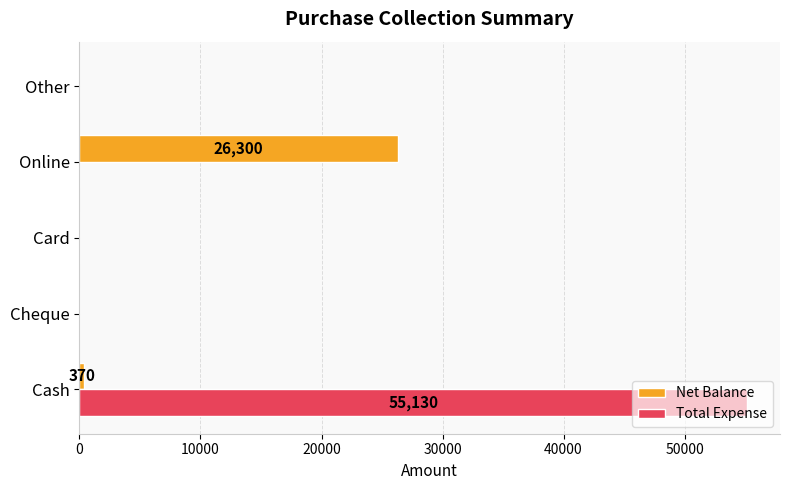

What is the maximum value for Total Expense?

55130